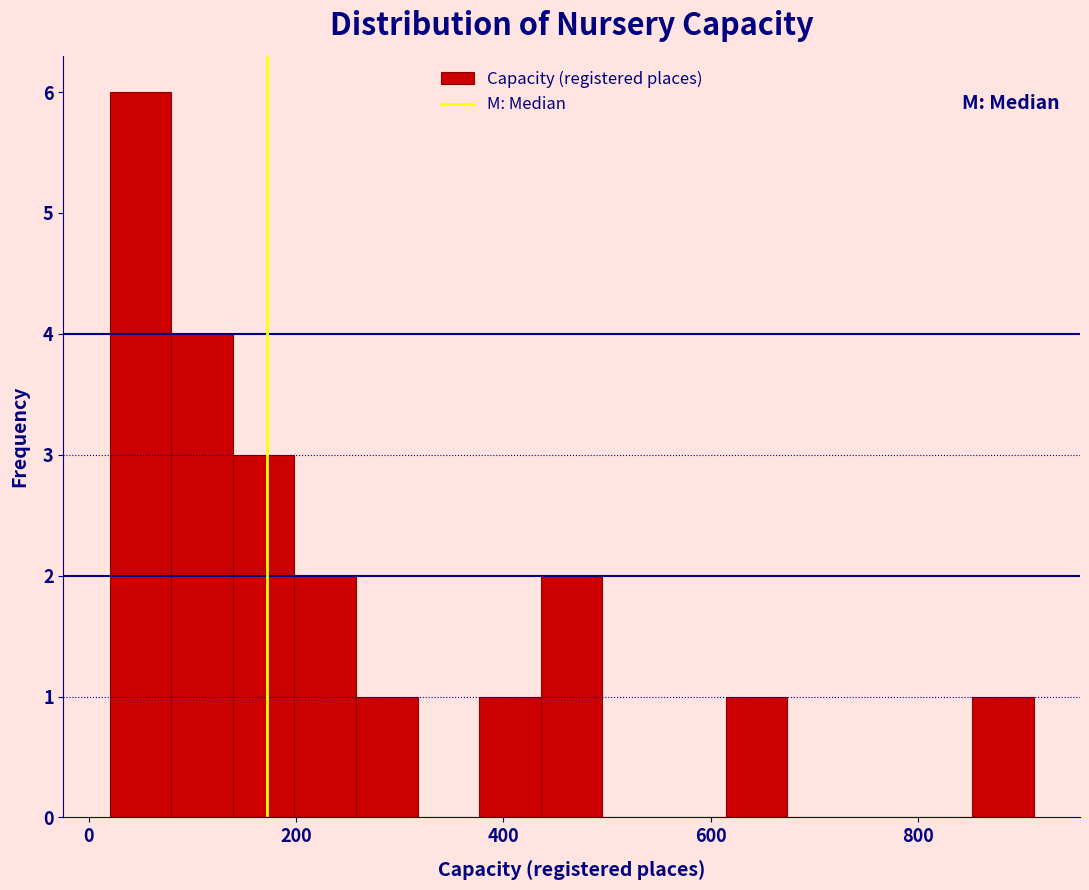

Around what value on the x-axis is the tallest bar? Give the approximate position of its centre, as read against the axis.

40